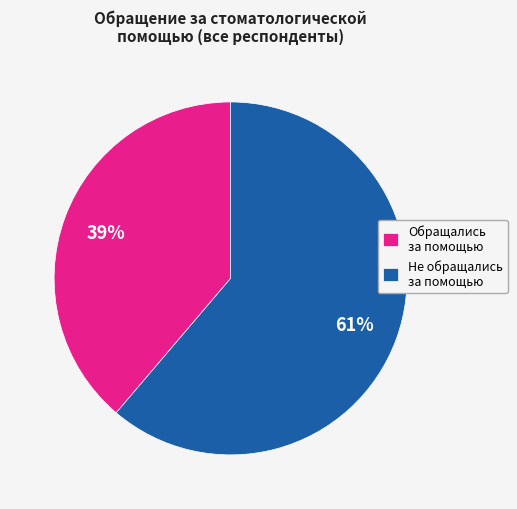

The Не обращались за помощью slice represents 72% of the pie. True or false?

False